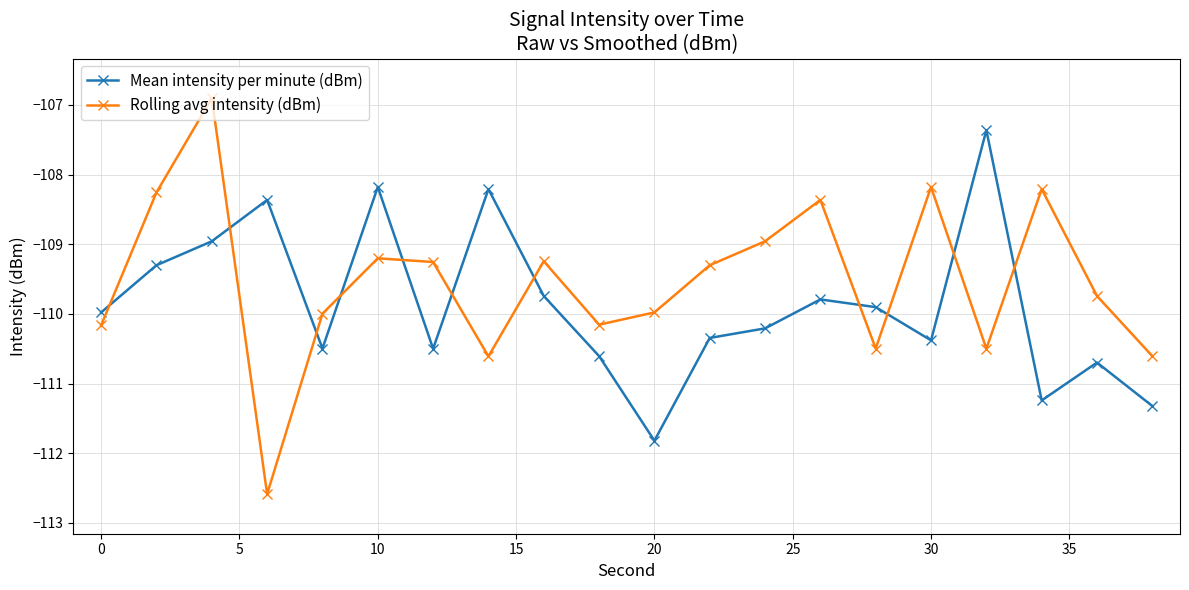

Which series has the largest range (max minus min)?

Rolling avg intensity (dBm)